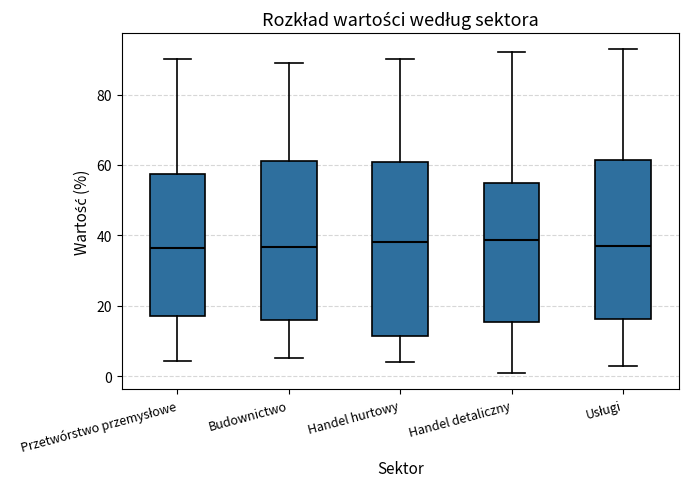

Which box is the tallest, from its lower edge to its upper edge?

Handel hurtowy